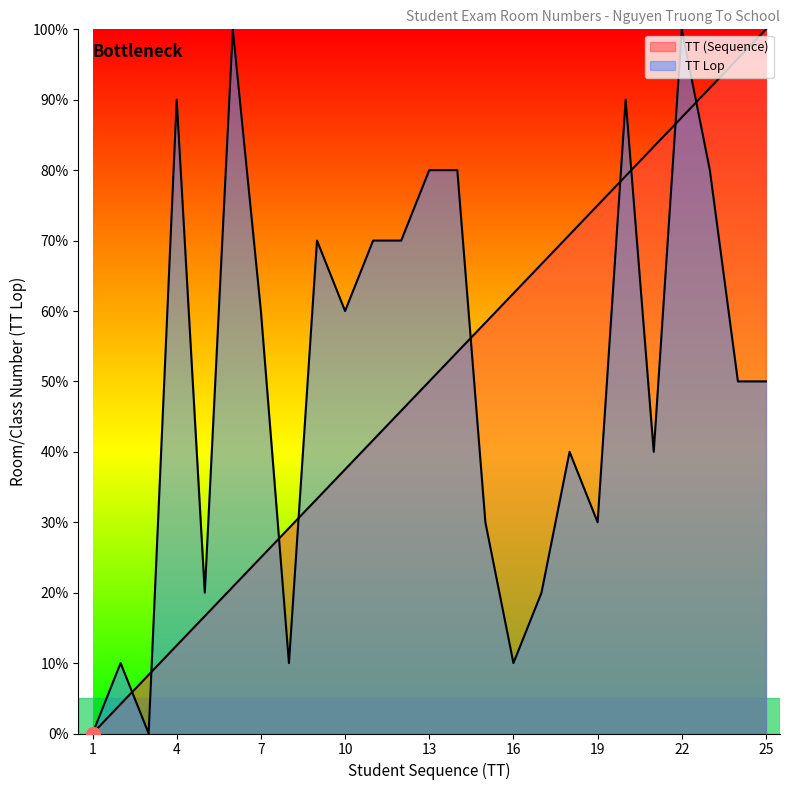

At which label does TT (Sequence) reach its minimum?

1